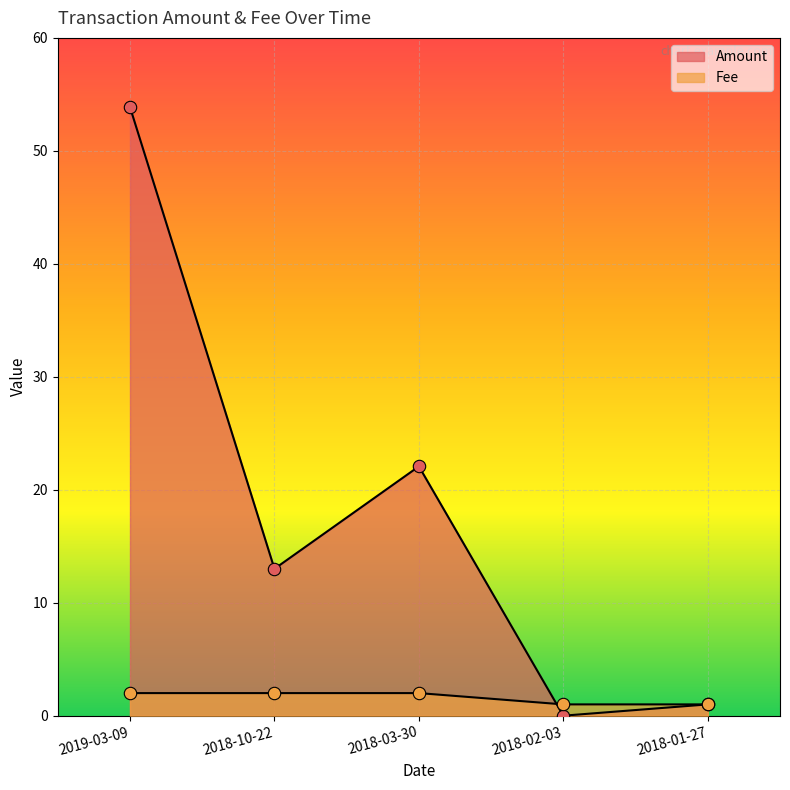

Which series has the largest total across all categories?

Amount